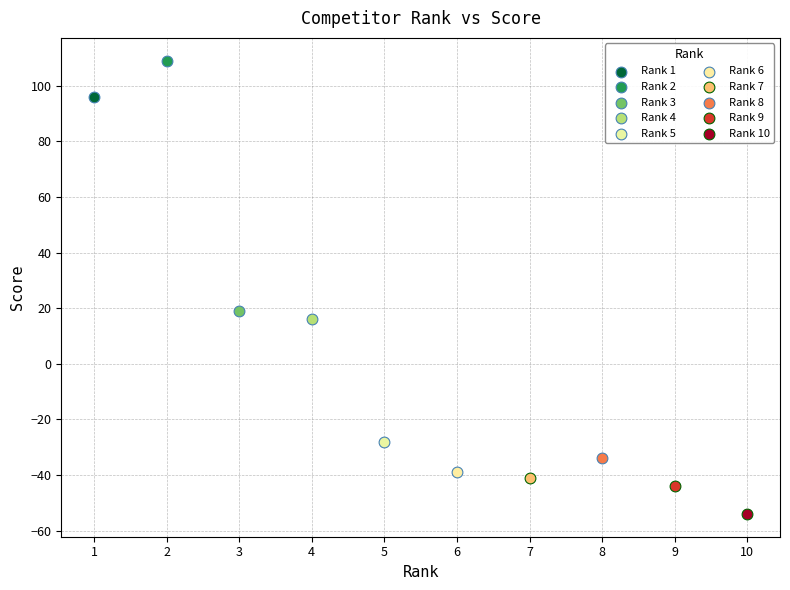

What are all the series names shown in the legend?

Rank 1, Rank 2, Rank 3, Rank 4, Rank 5, Rank 6, Rank 7, Rank 8, Rank 9, Rank 10